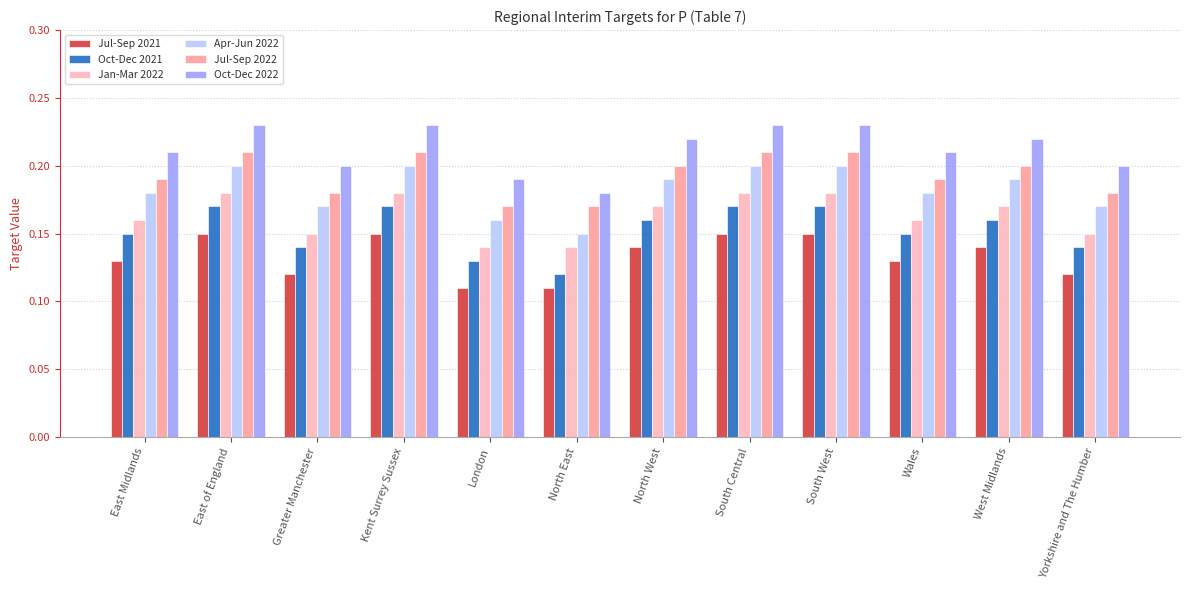

The Apr-Jun 2022 series shows 0.2 at Greater Manchester. True or false?

True